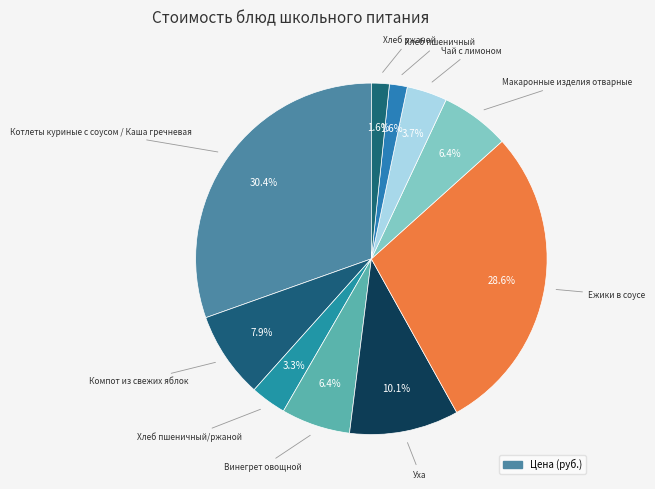

How many segments does this pie chart have?

10